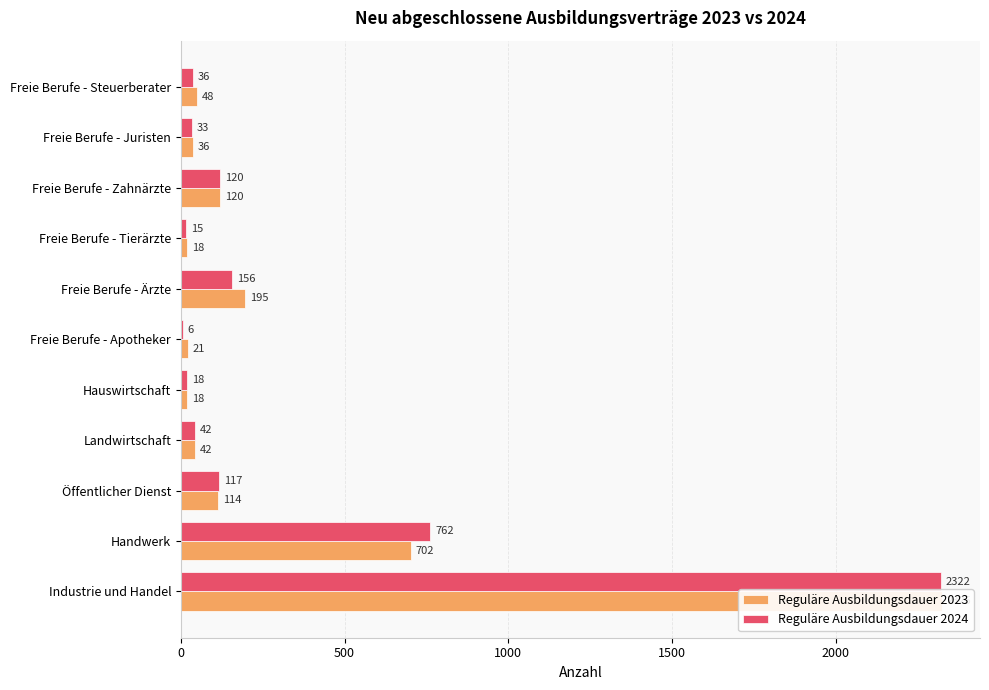

What is the sum of all Reguläre Ausbildungsdauer 2024 values?

3627